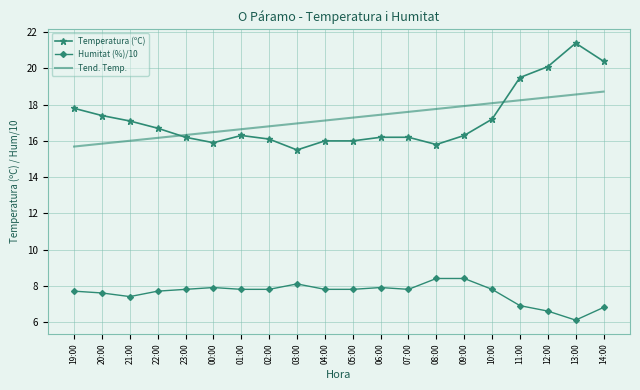

What position from the left is 10:00?

16